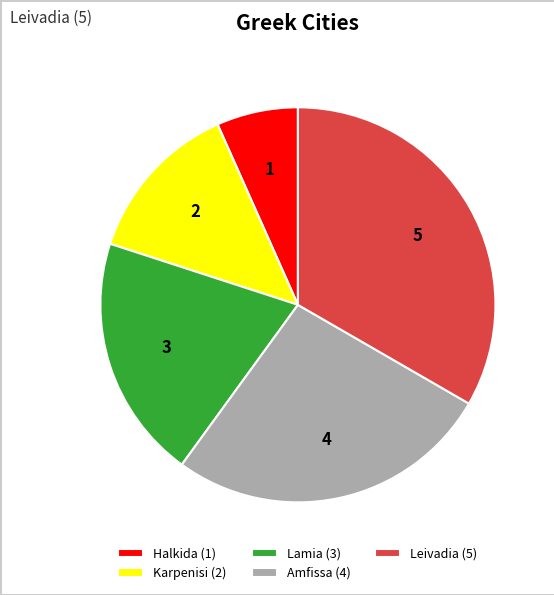

Is there a majority slice in this chart?

No